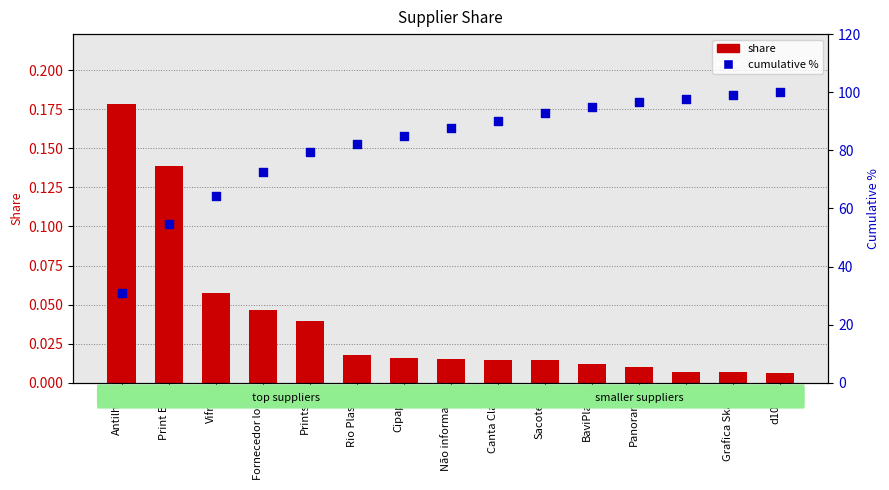

At how many categories does at least one series exceed 39?

14